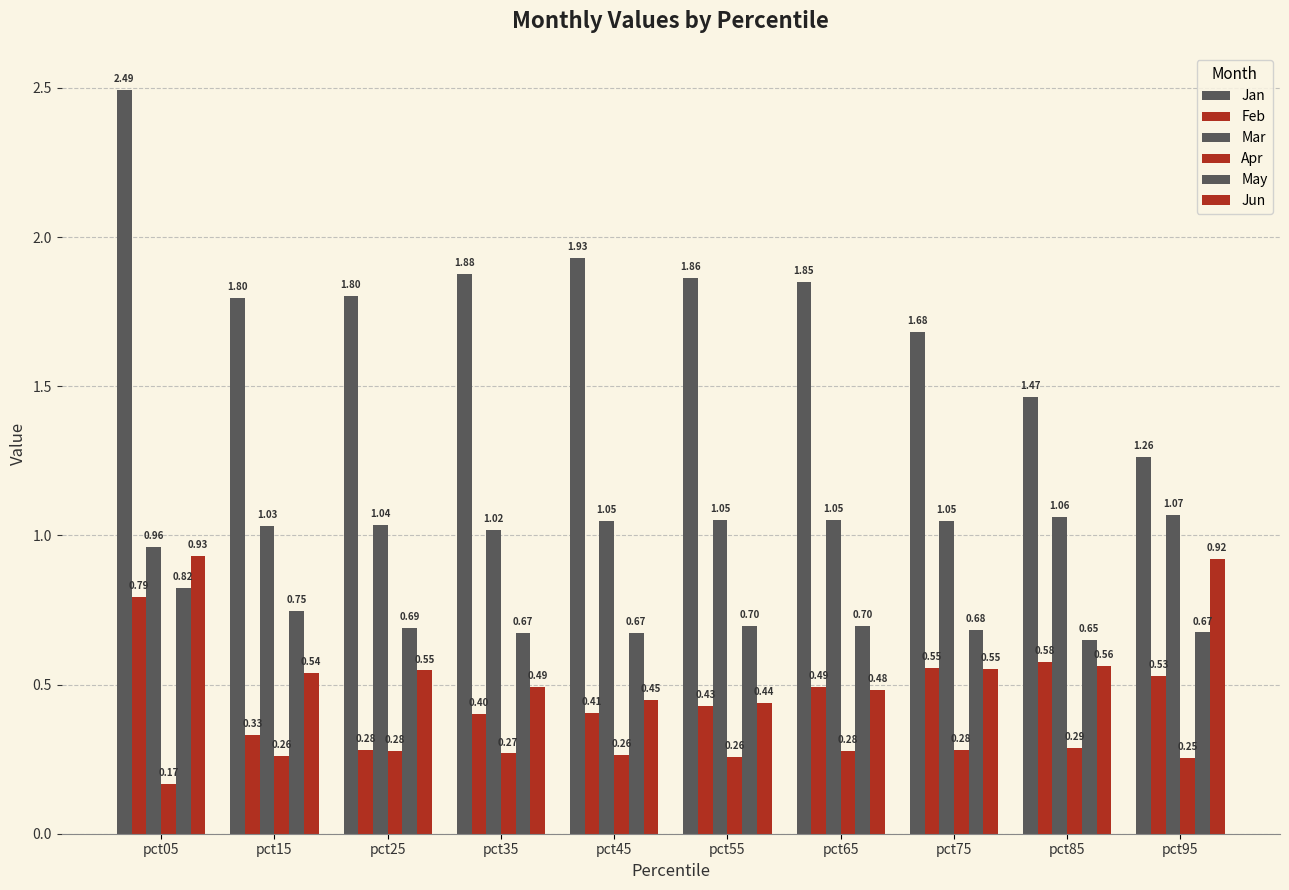

At which category does the chart reach its peak across all series?

pct05